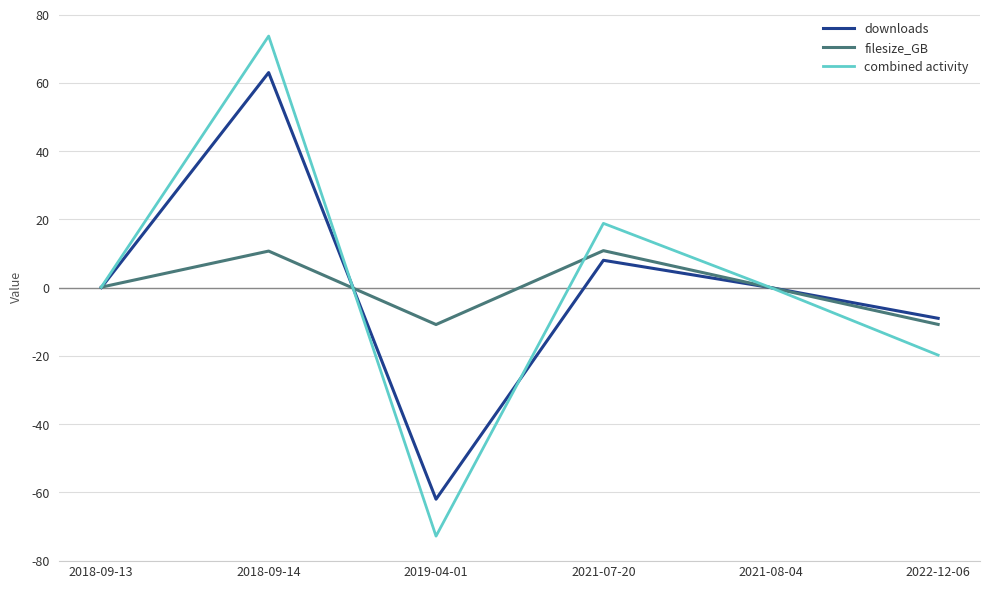

What position from the left is 2019-04-01?

3